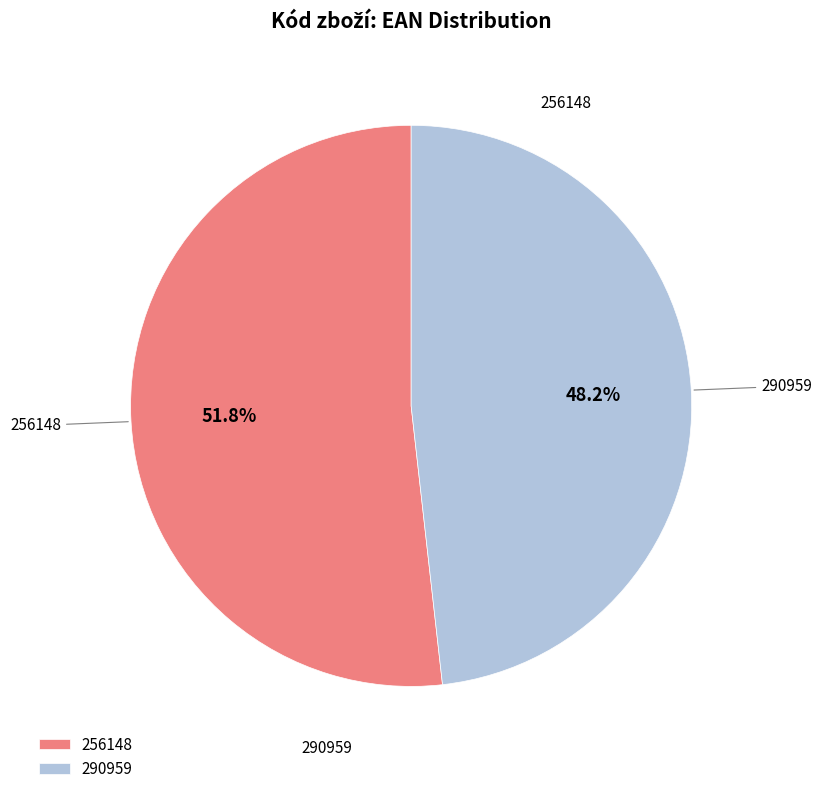

Rank the categories by value from highest to lowest.

256148, 290959